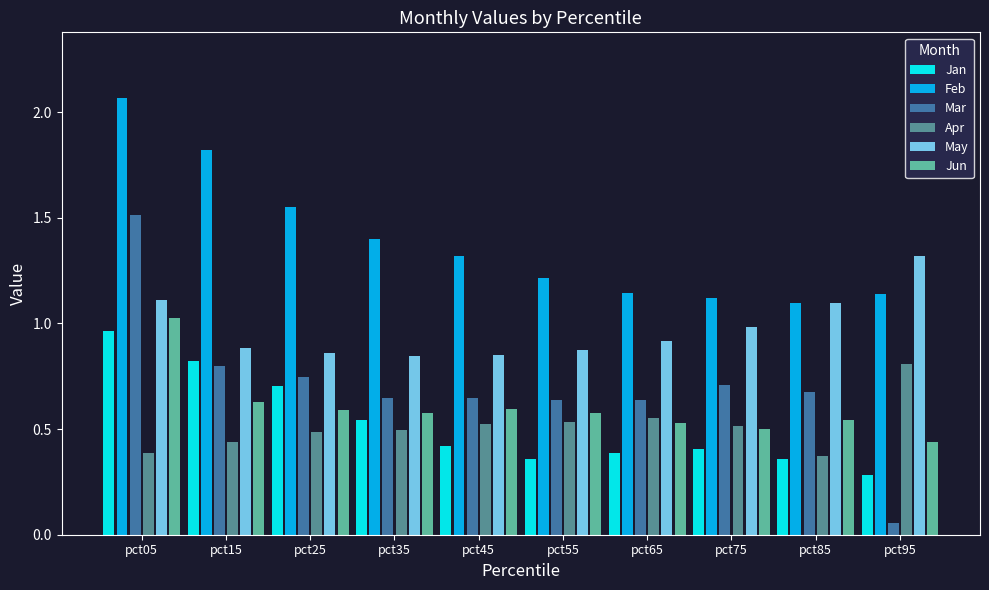

What is the spread (max minus min) of values at pct95?

1.3